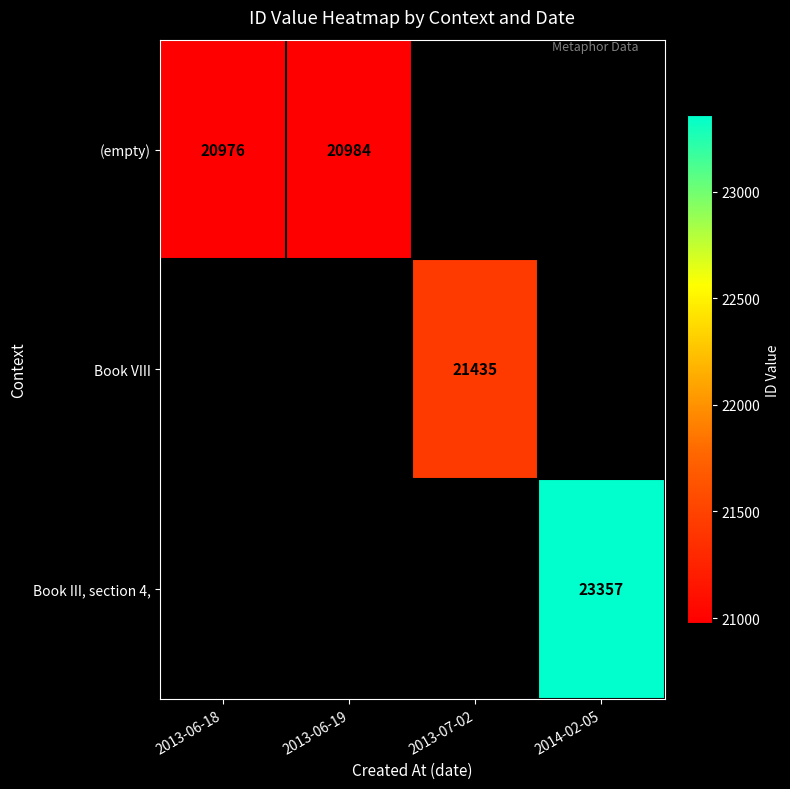

True or false: (empty) has a value of 20976 at 2013-06-18.

True